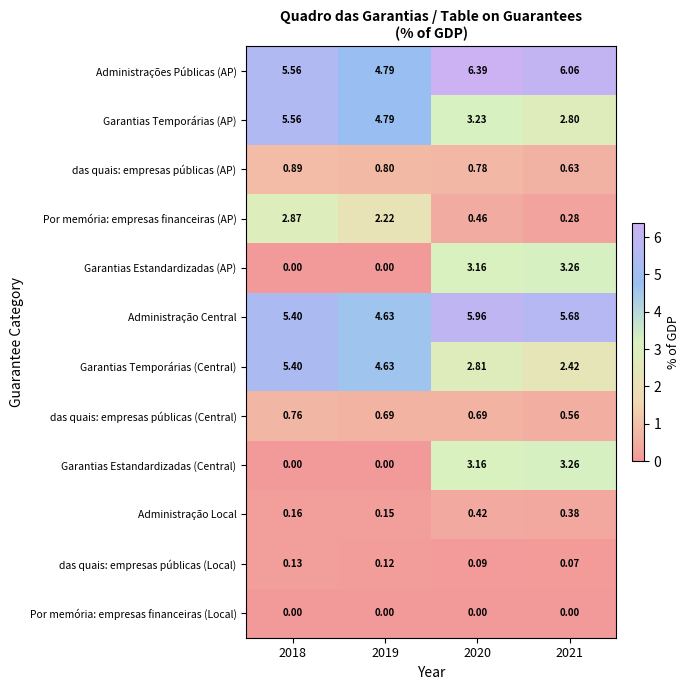

Is the value of Administração Local at 2018 greater than the value of das quais: empresas públicas (AP) at 2021?

No